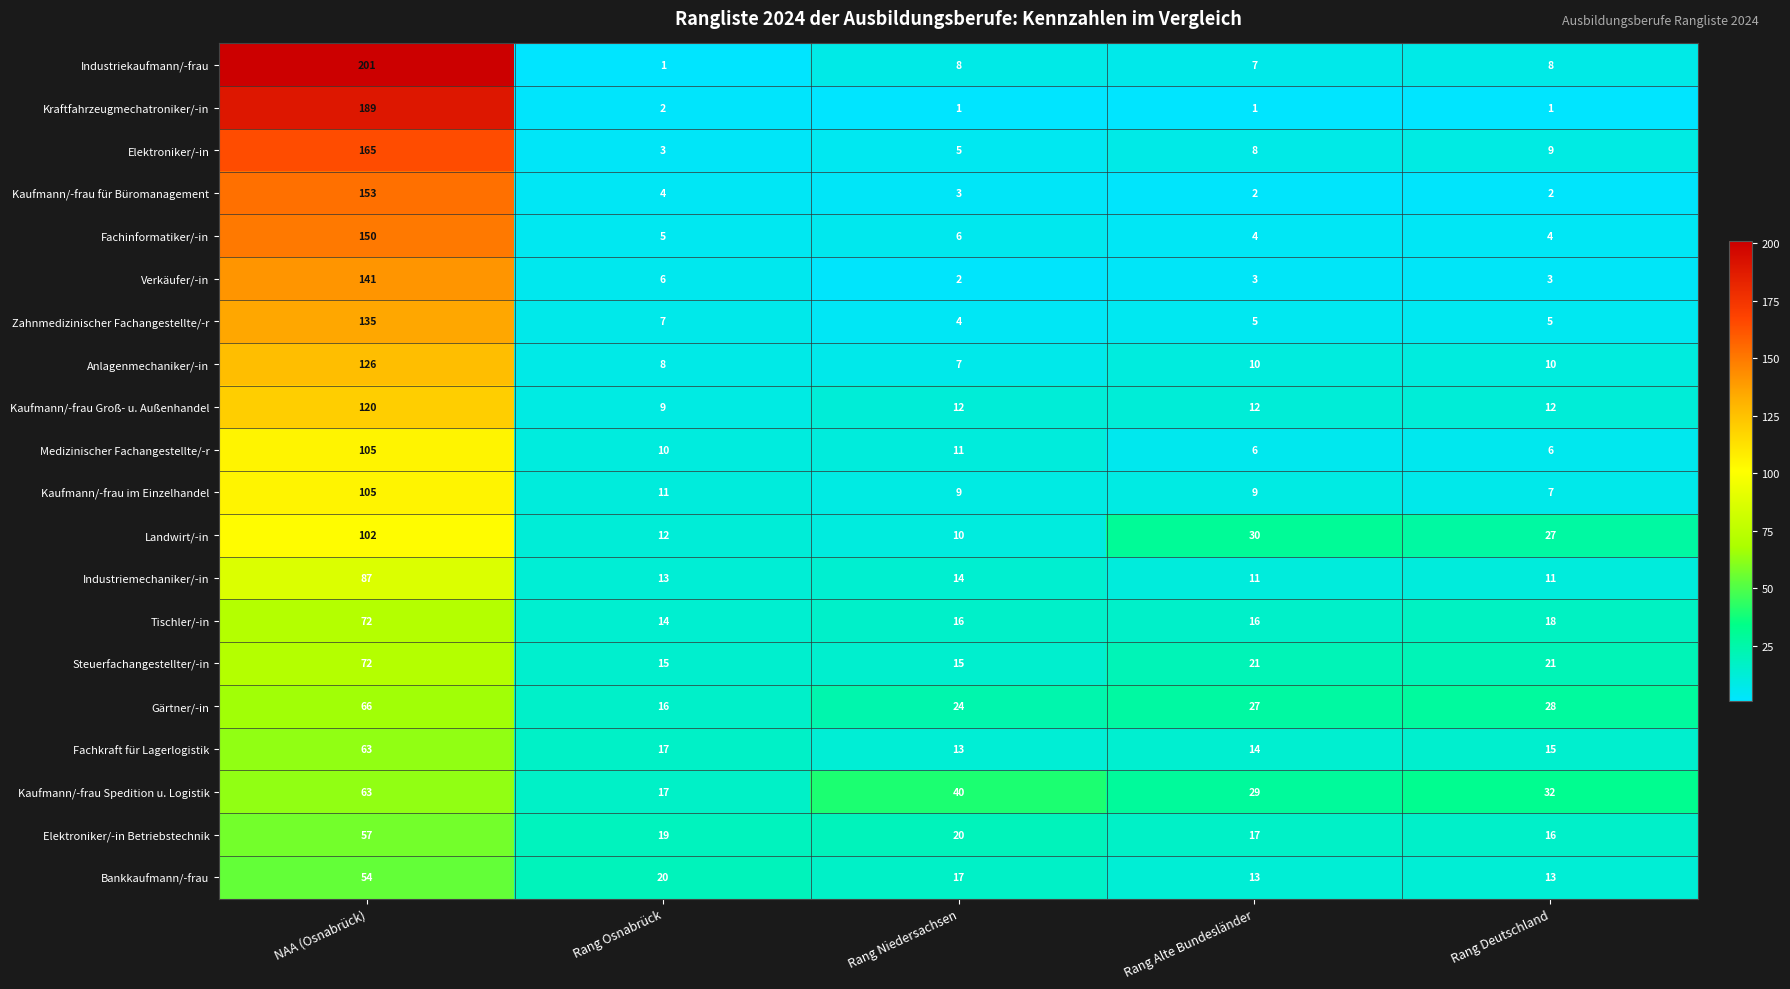

How many values in the Steuerfachangestellter/-in series are below 21?

2